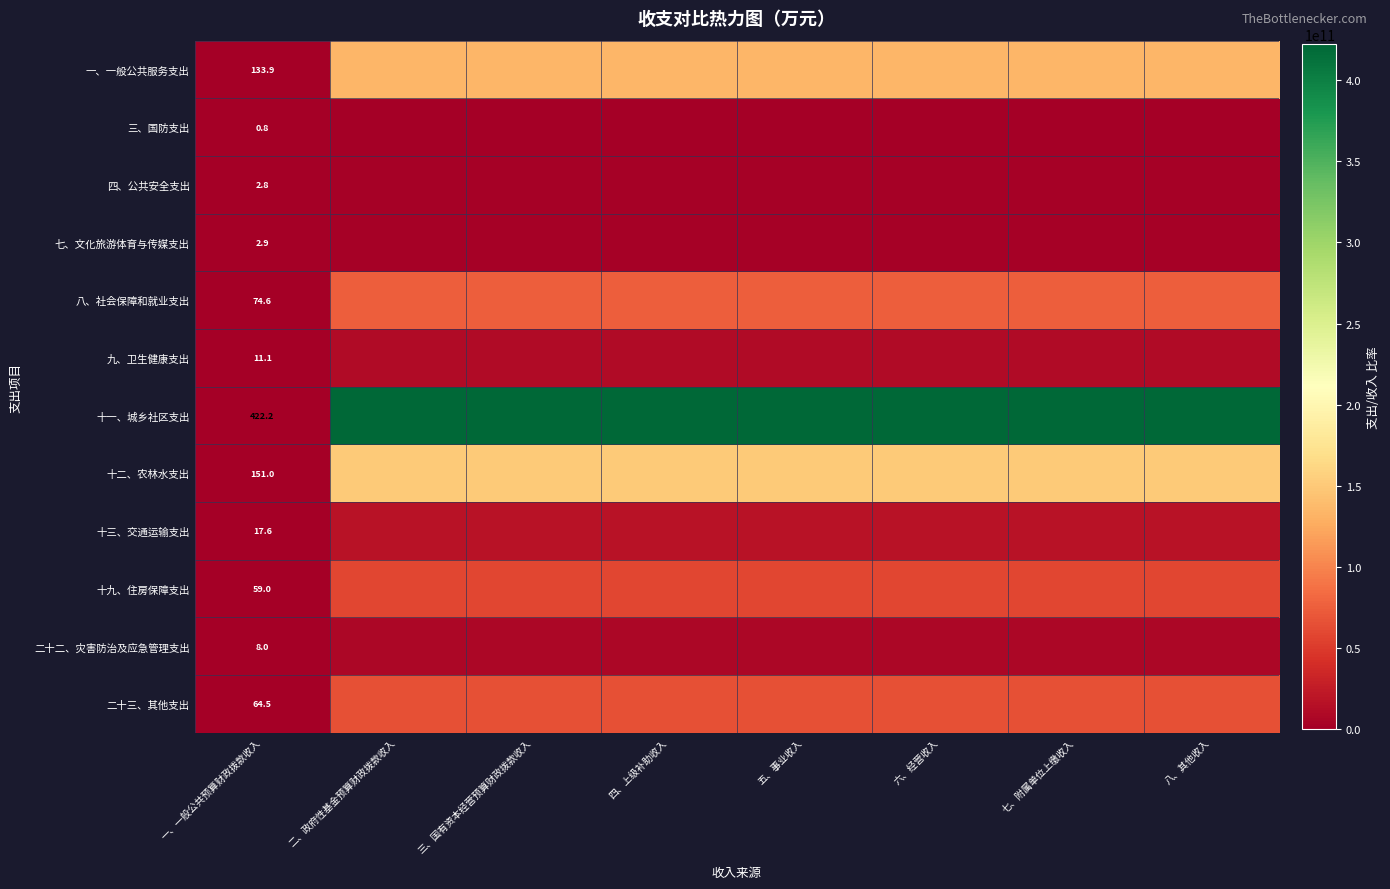

Which label corresponds to the largest value in the chart?

二、政府性基金预算财政拨款收入